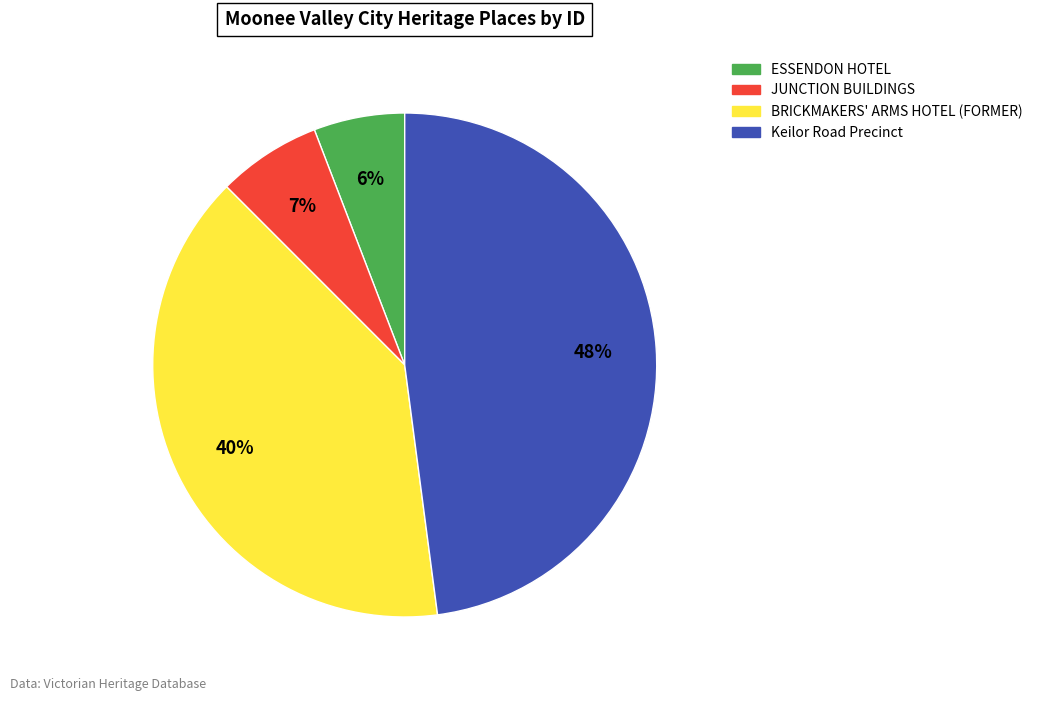

Is the sum of Keilor Road Precinct and ESSENDON HOTEL greater than half?

Yes